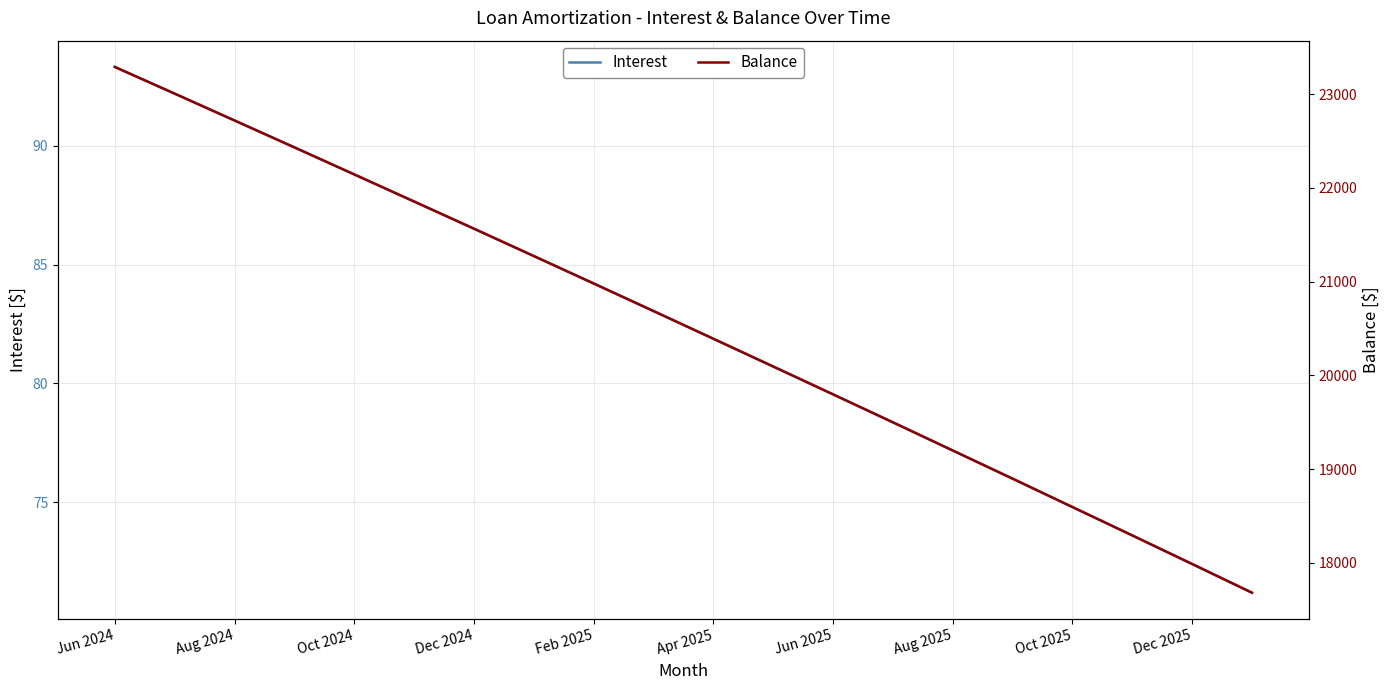

Which series has the largest range (max minus min)?

Balance